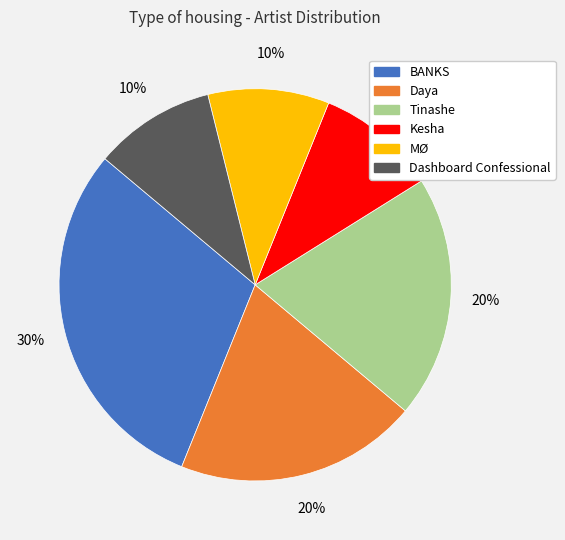

Which slice is the largest?

BANKS